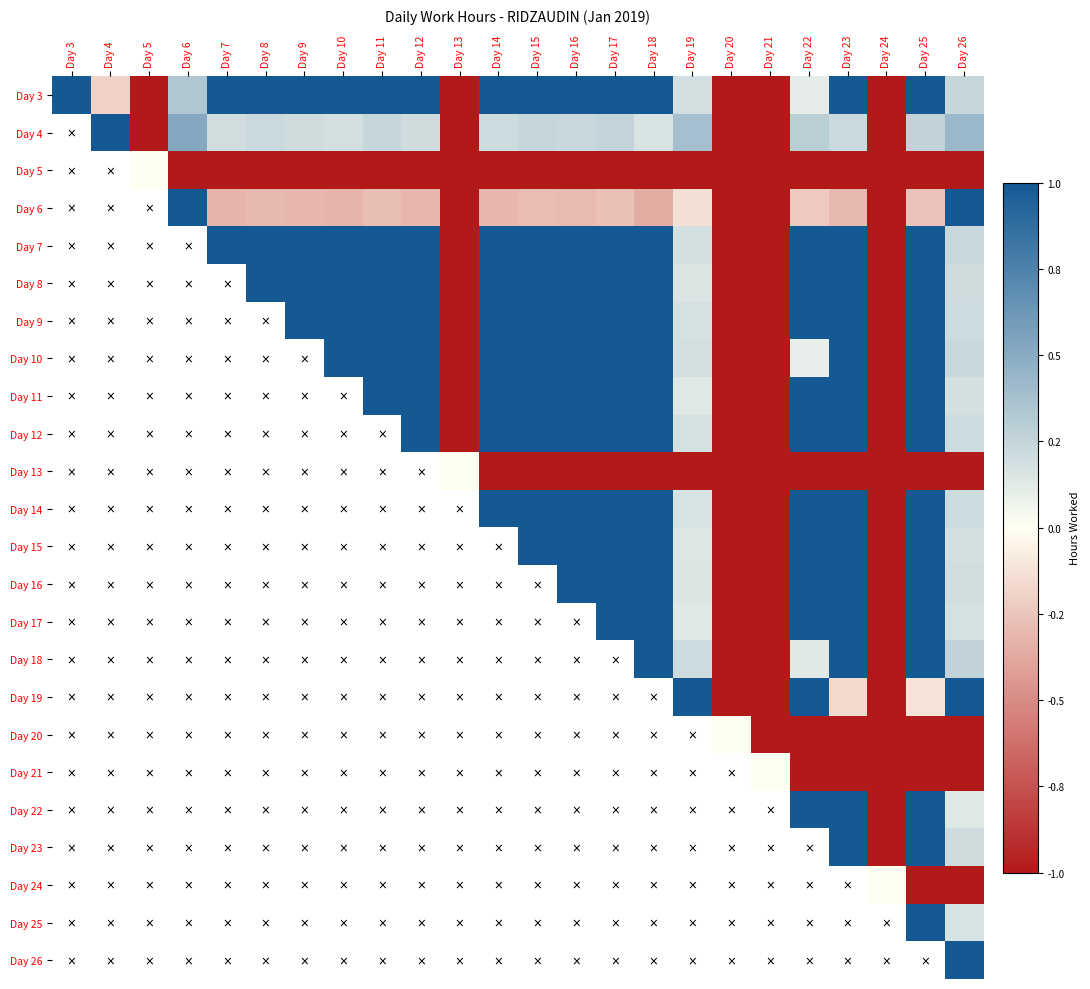

Rank the series at Day 5 from highest to lowest value.

Day 5, Day 3, Day 4, Day 6, Day 7, Day 8, Day 9, Day 10, Day 11, Day 12, Day 13, Day 14, Day 15, Day 16, Day 17, Day 18, Day 19, Day 20, Day 21, Day 22, Day 23, Day 24, Day 25, Day 26